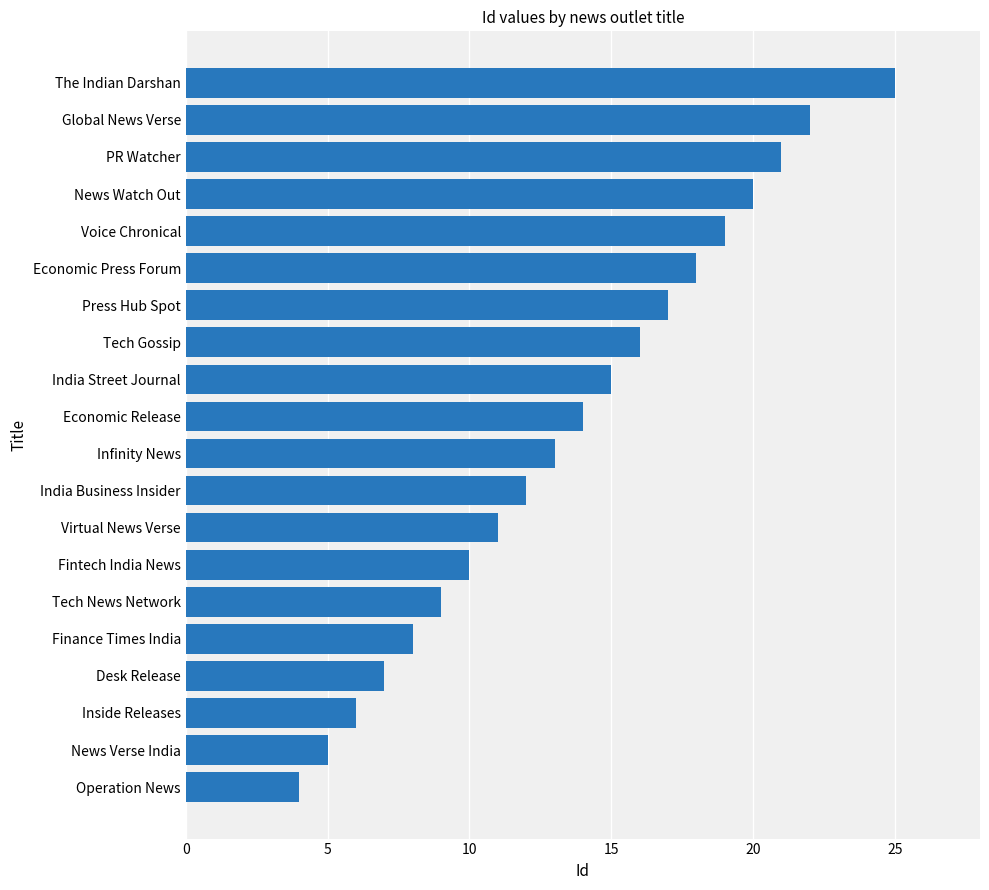

Rank the categories by value from lowest to highest.

Operation News, News Verse India, Inside Releases, Desk Release, Finance Times India, Tech News Network, Fintech India News, Virtual News Verse, India Business Insider, Infinity News, Economic Release, India Street Journal, Tech Gossip, Press Hub Spot, Economic Press Forum, Voice Chronical, News Watch Out, PR Watcher, Global News Verse, The Indian Darshan